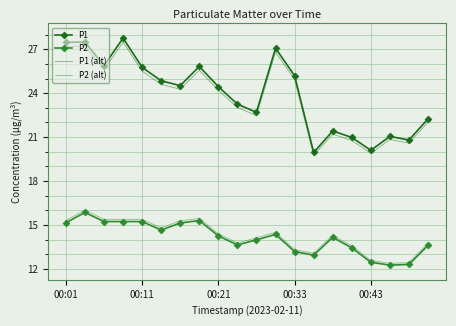

Which series has the largest range (max minus min)?

P1